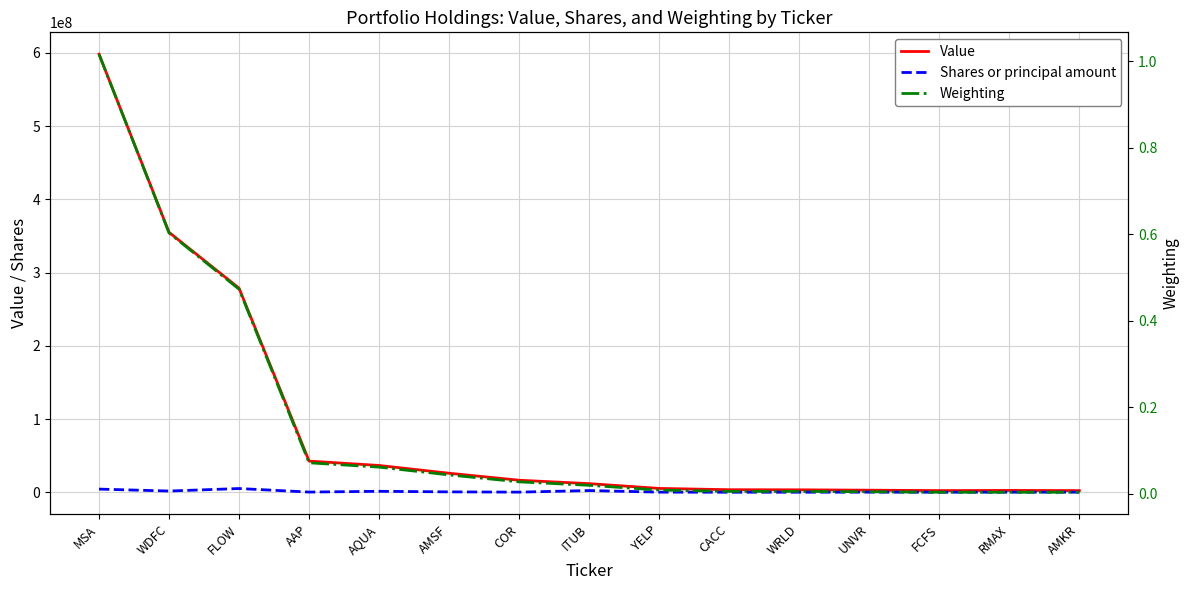

At how many categories does at least one series exceed 96512370?

3